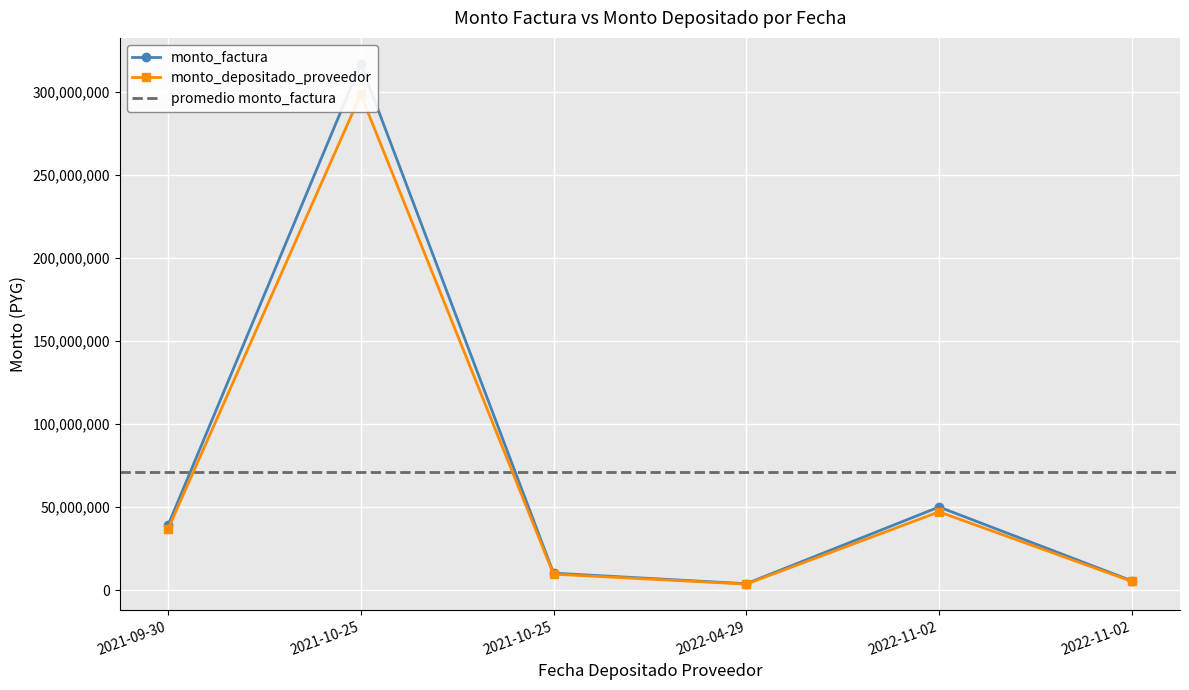

True or false: monto_depositado_proveedor and monto_factura intersect in this chart.

False